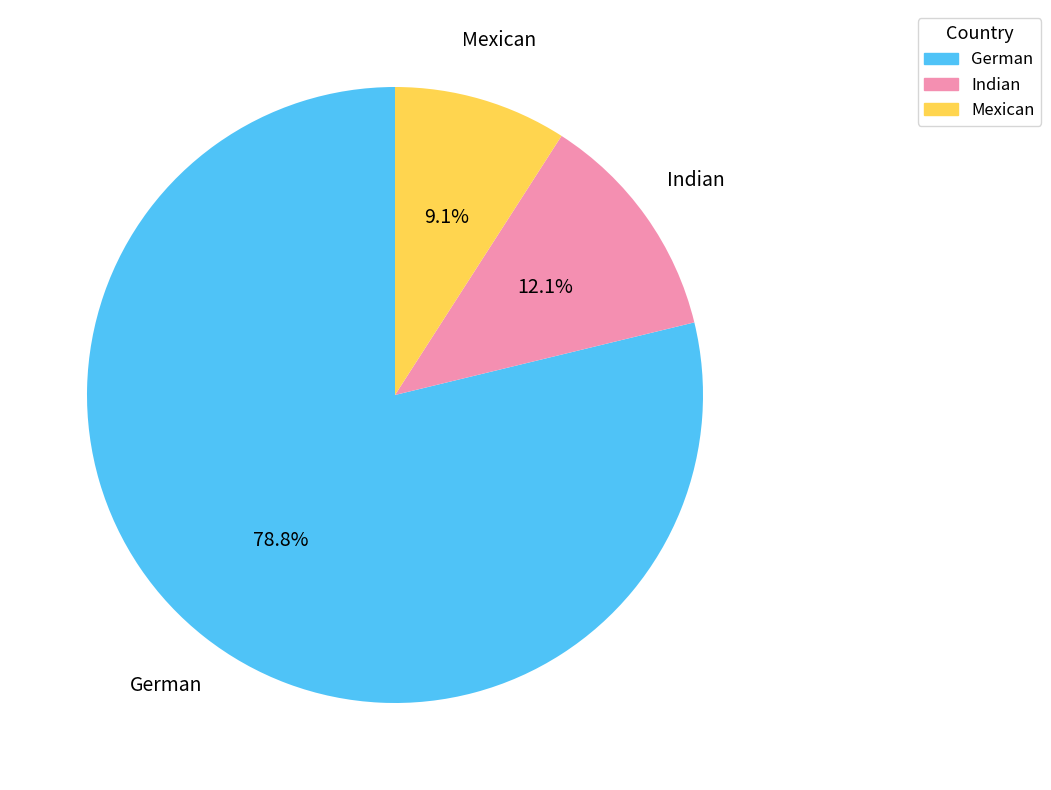

To the nearest percent, what is the combined percentage of German and Indian?

91%